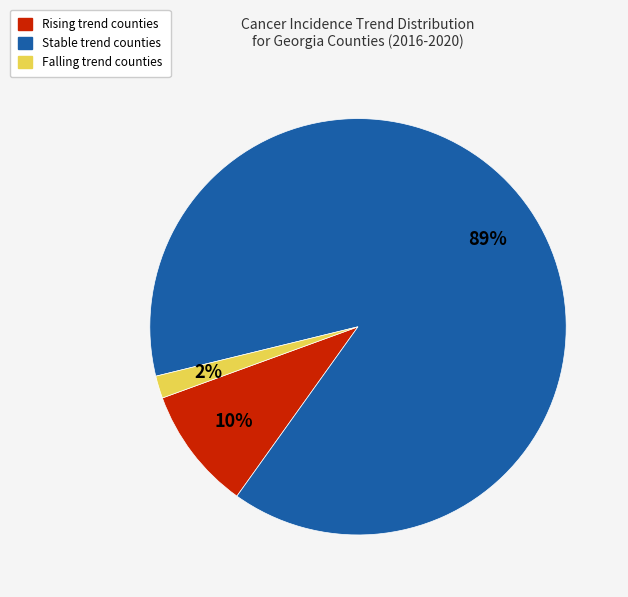

Count the number of slices in the pie.

3